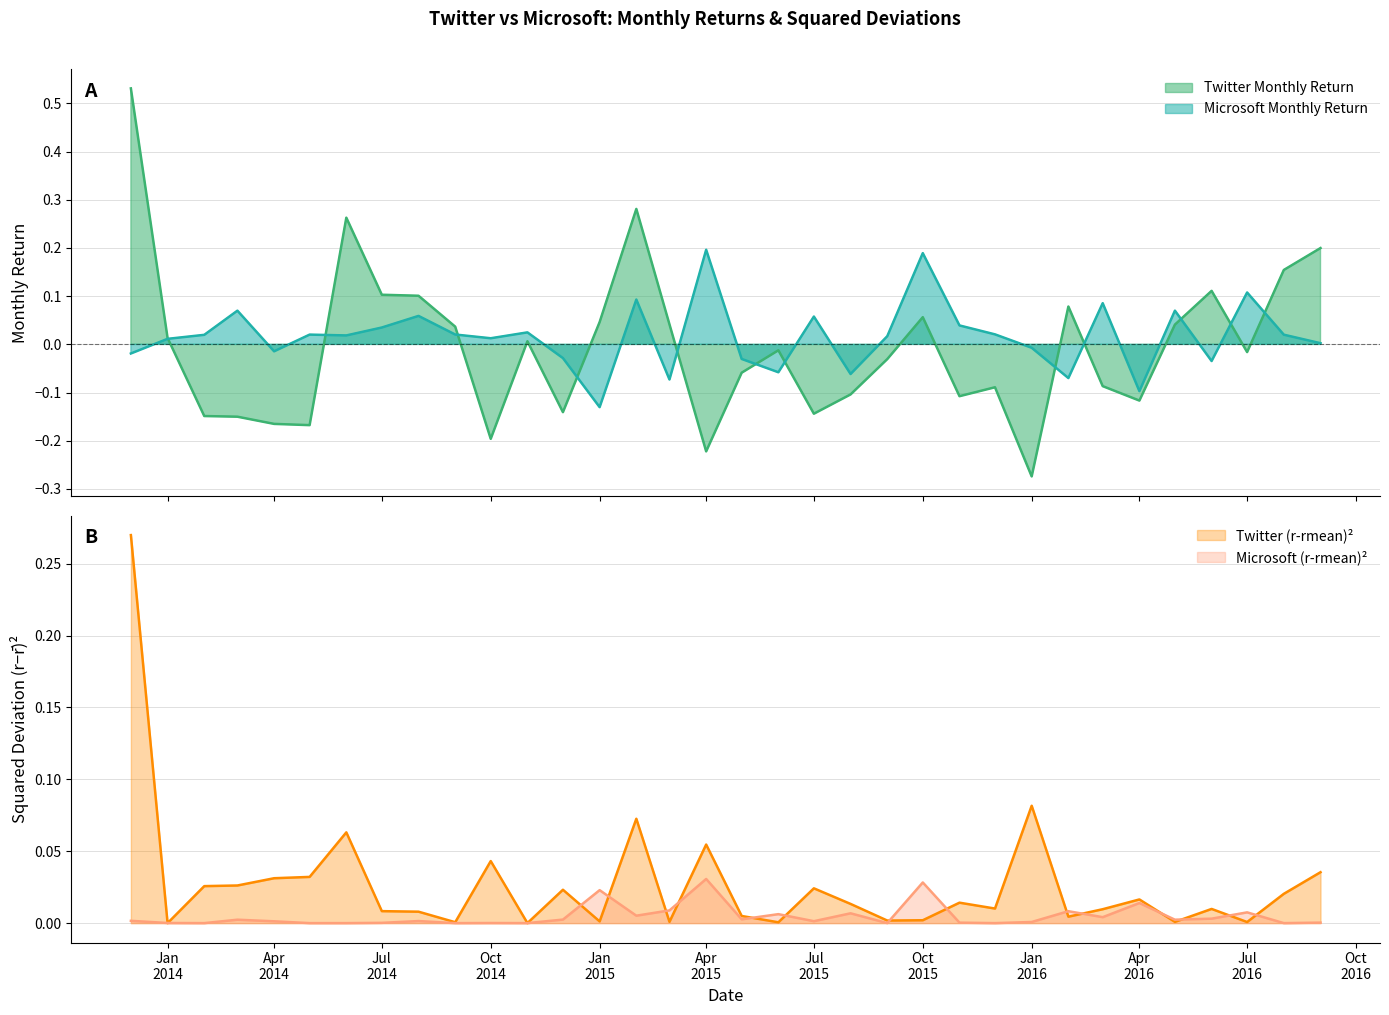

What are all the series names shown in the legend?

Twitter Monthly Return, Microsoft Monthly Return, Twitter (r-rmean)^2, Microsoft (r-rmean)^2